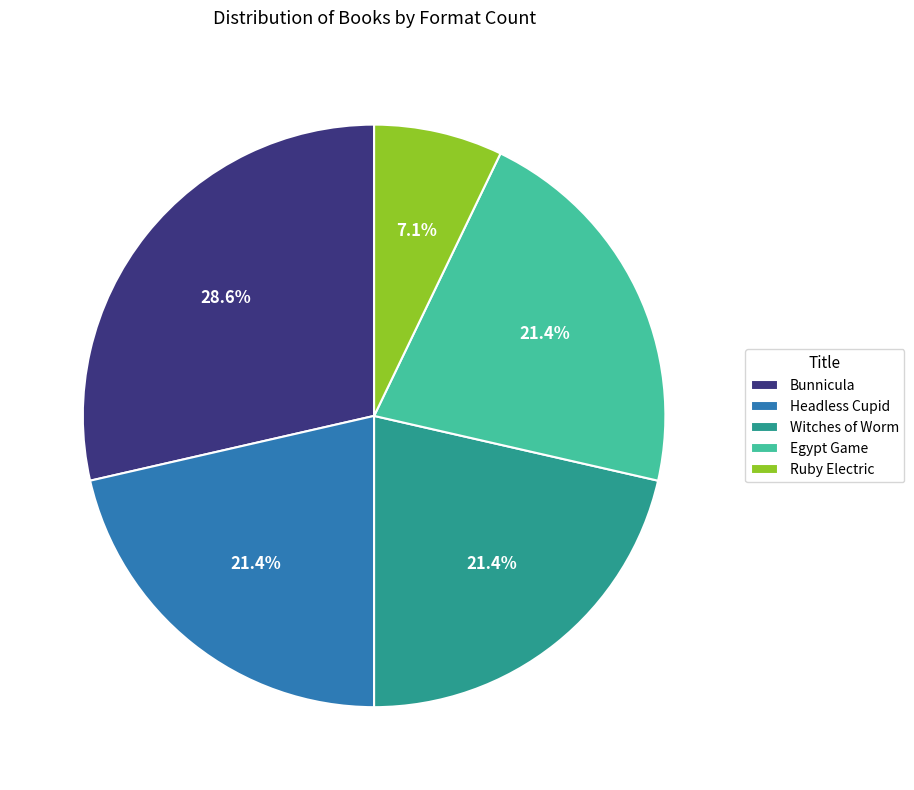

How many segments does this pie chart have?

5